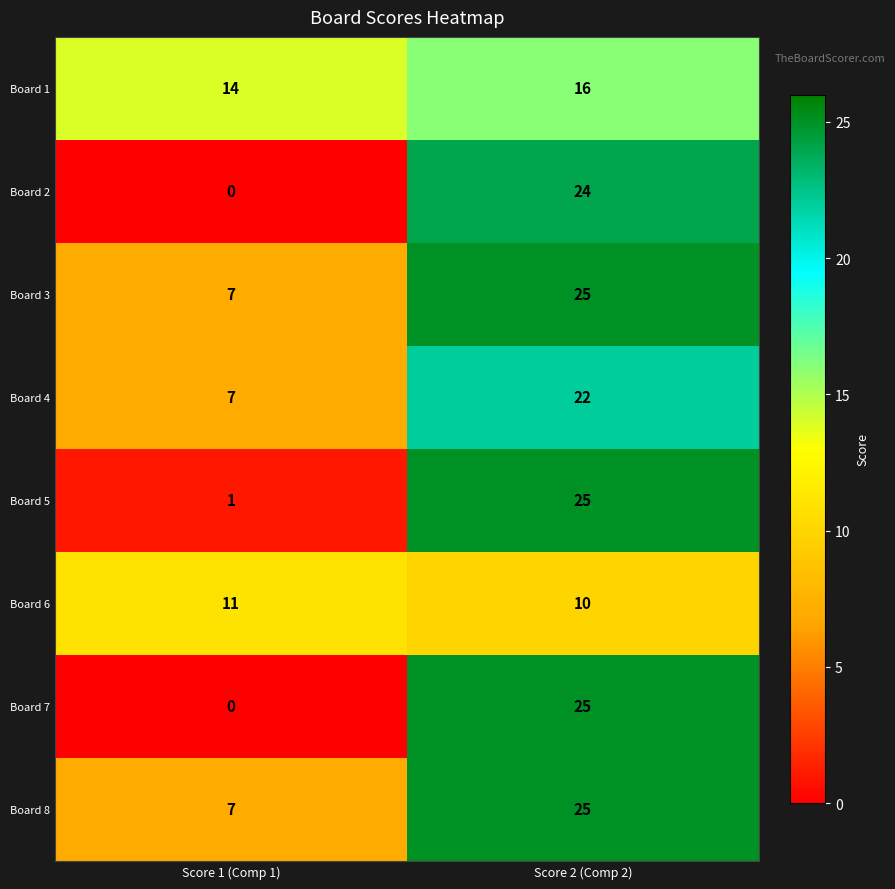

Reading left to right, what are all the values shown in this chart?

Board 1: 14	16
Board 2: 0	24
Board 3: 7	25
Board 4: 7	22
Board 5: 1	25
Board 6: 11	10
Board 7: 0	25
Board 8: 7	25